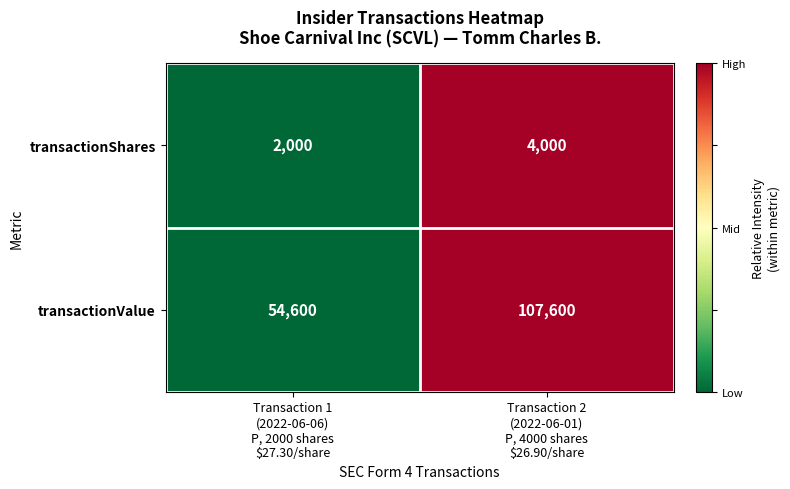

Which series changed the most between Transaction 1
(2022-06-06)
P, 2000 shares
$27.30/share and Transaction 2
(2022-06-01)
P, 4000 shares
$26.90/share?

transactionValue